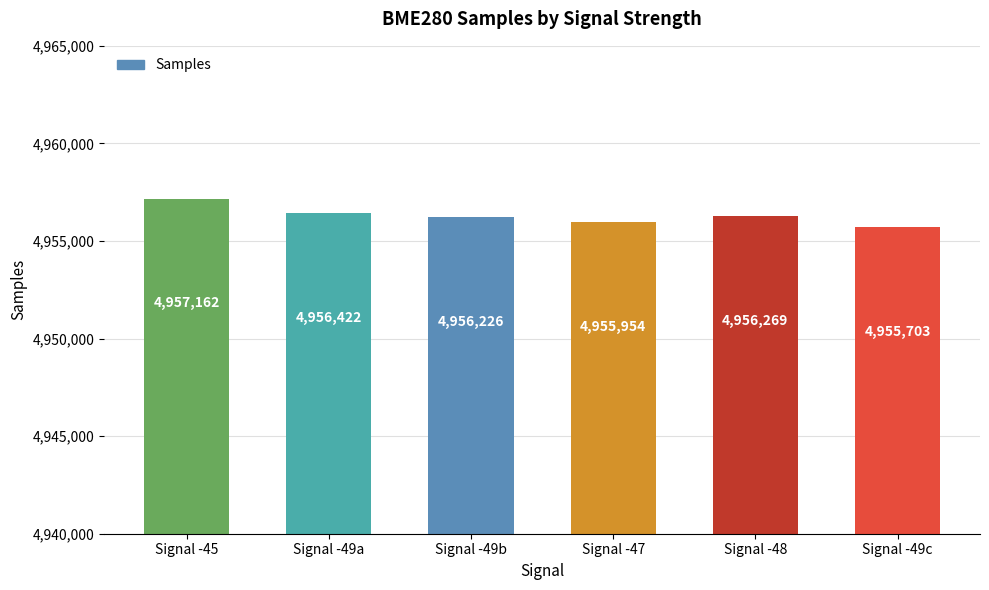

The chart shows a value of 4956422 at Signal -49a. True or false?

True